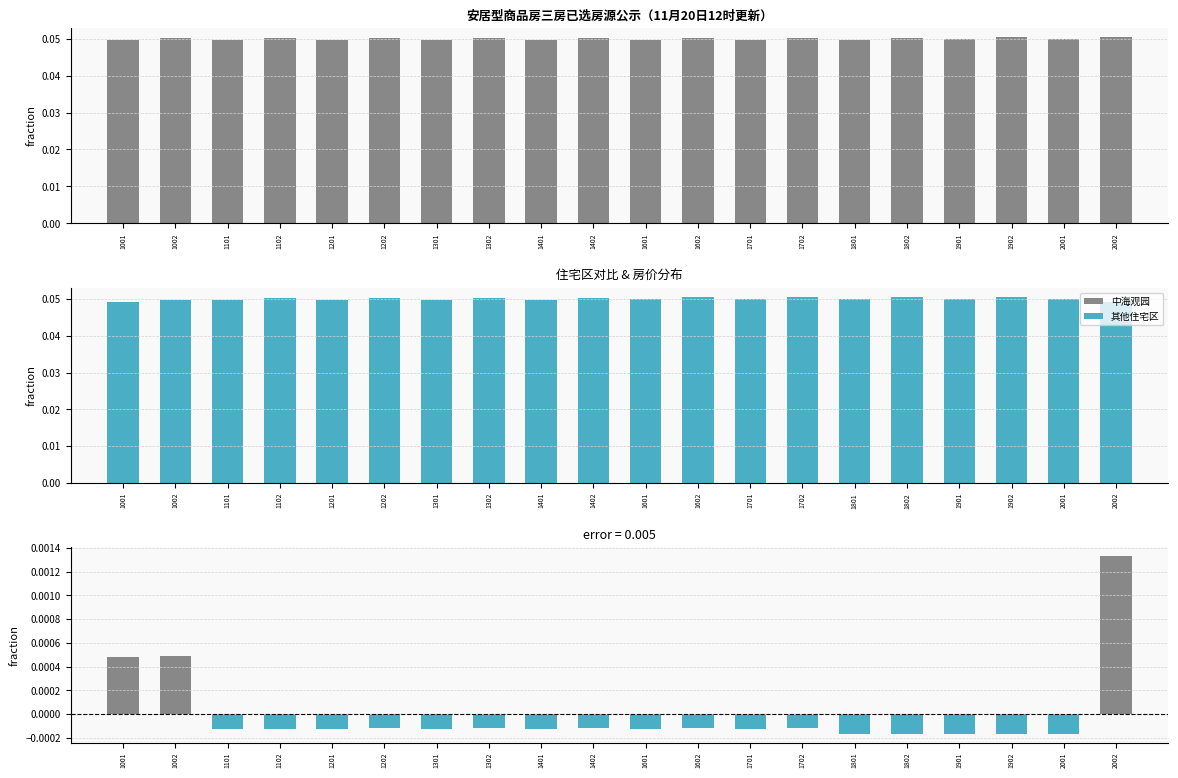

At which label does 中海观园 reach its peak?

2002